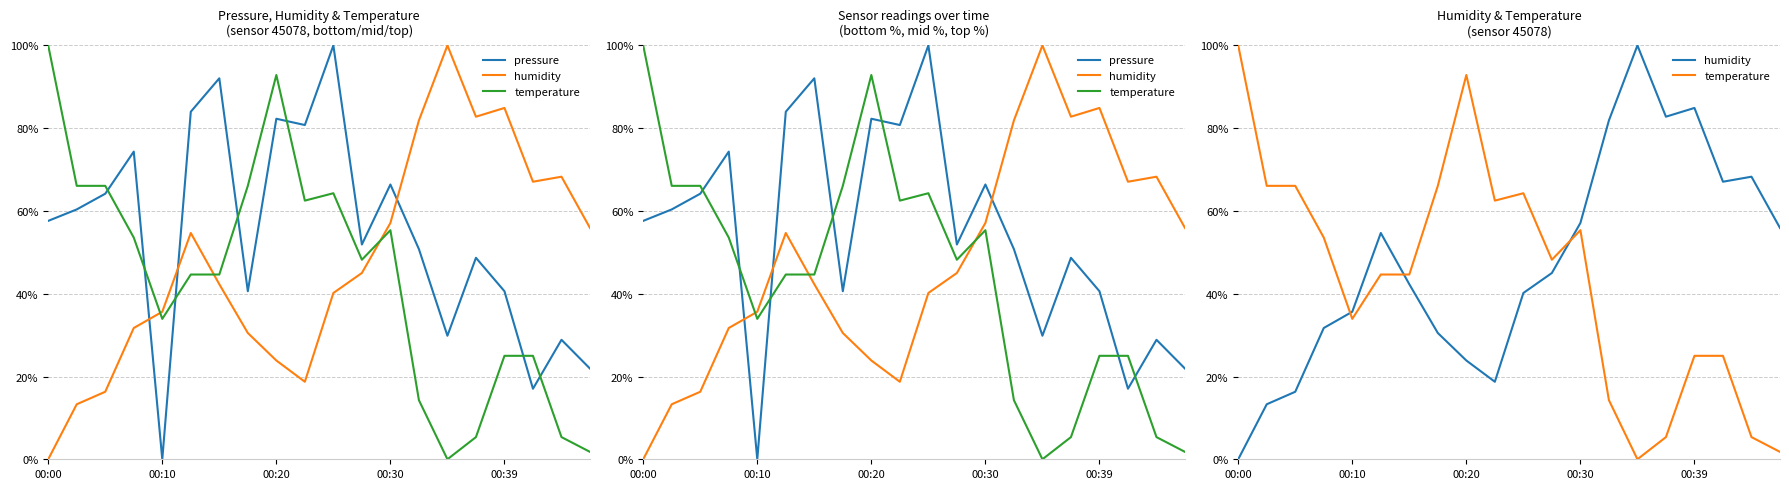

How many categories are shown in the chart?

20